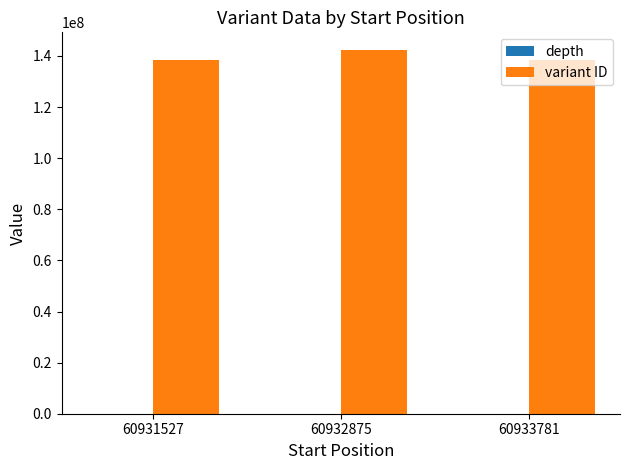

What is the greatest value displayed?

142154332